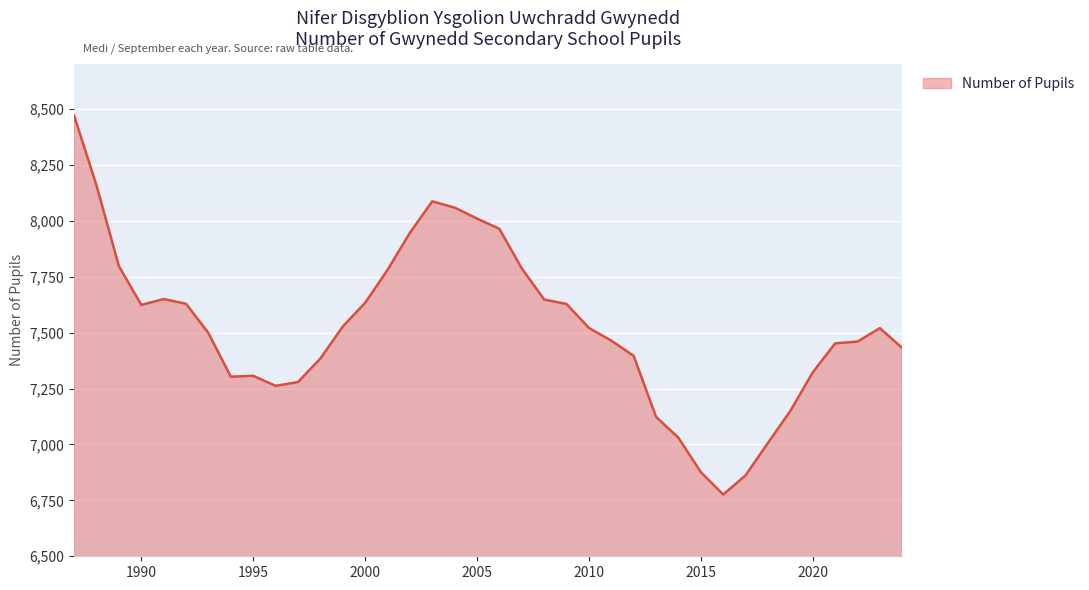

What is the minimum value shown in the chart?

6776